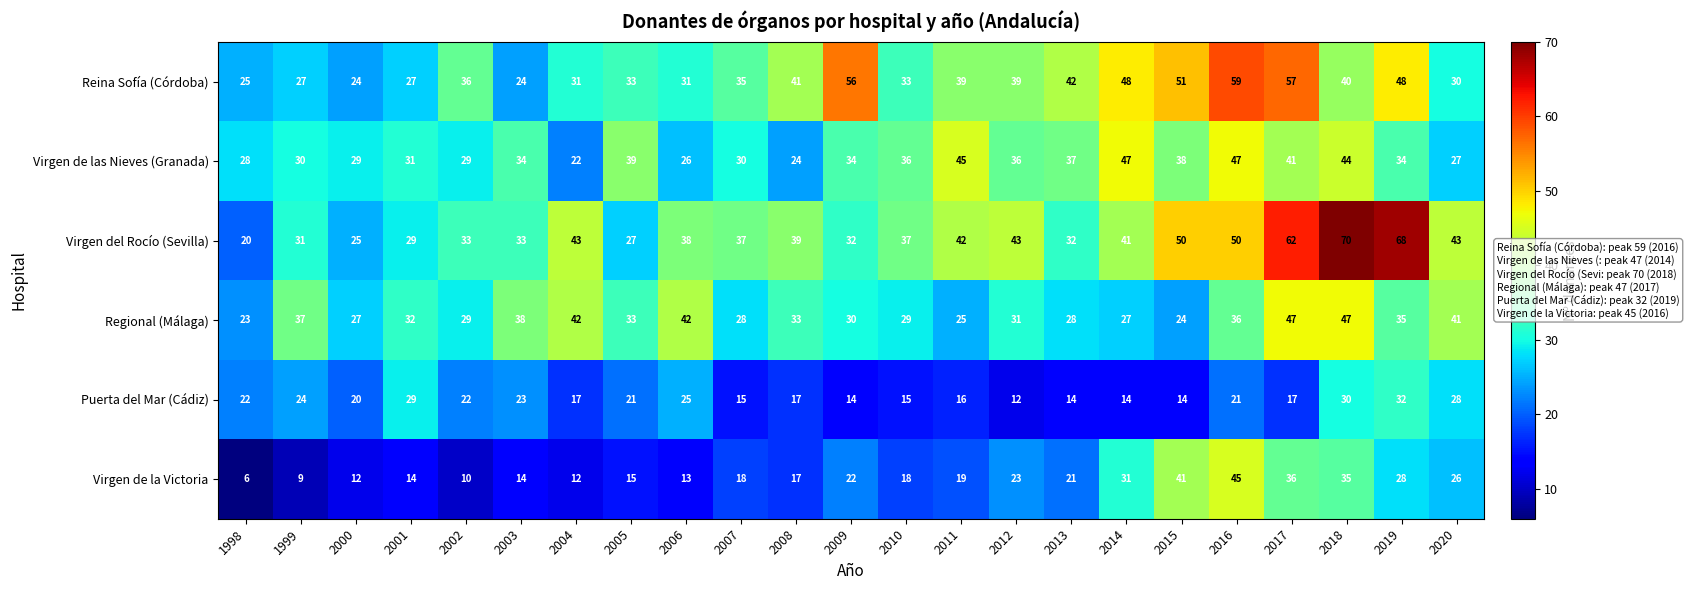

Which series has the widest spread of values?

Virgen del Rocío (Sevilla)